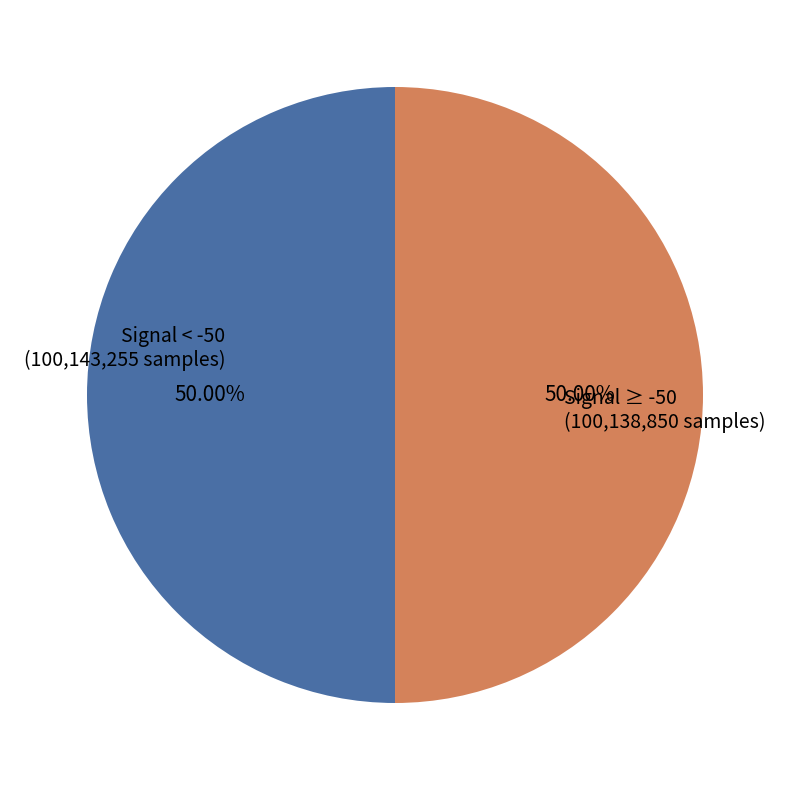

How many segments does this pie chart have?

2